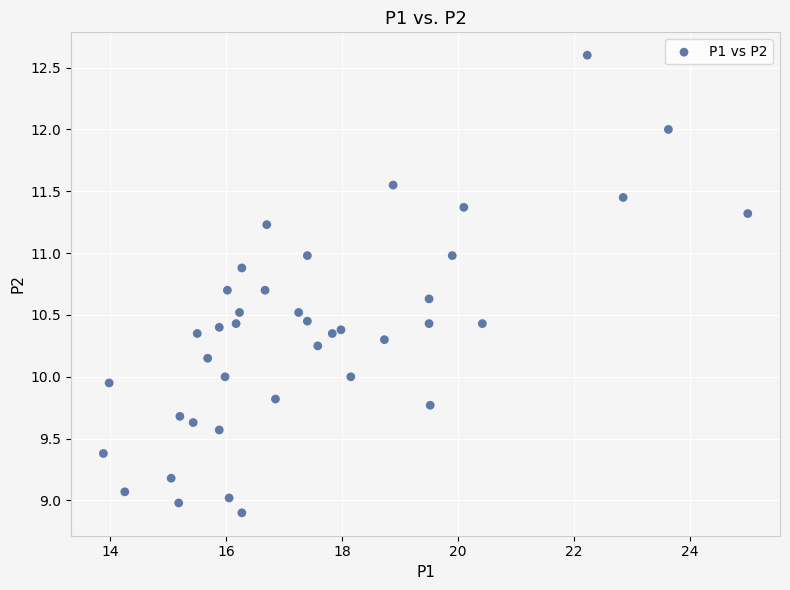

What is the range of Y values (max minus min)?

3.7